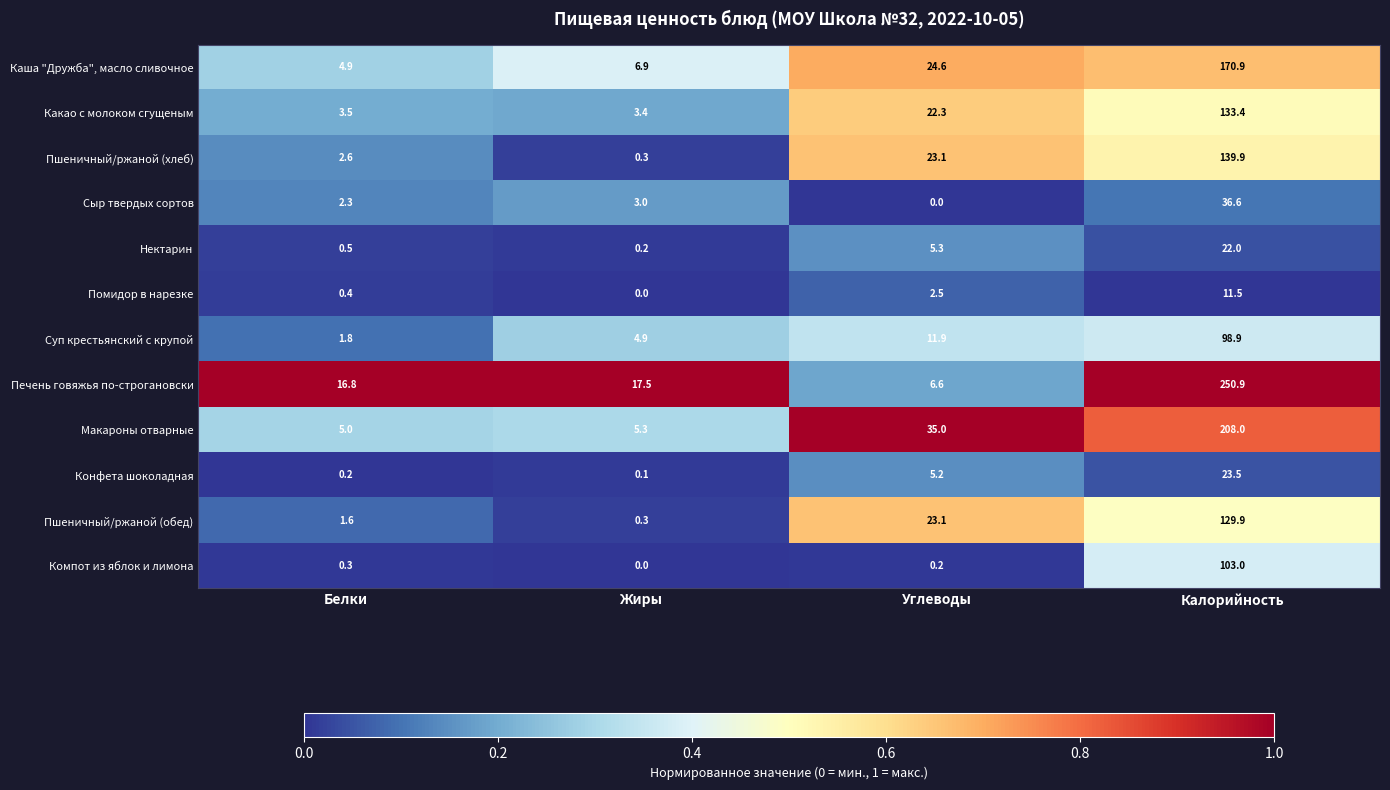

What is the greatest value displayed?

250.9